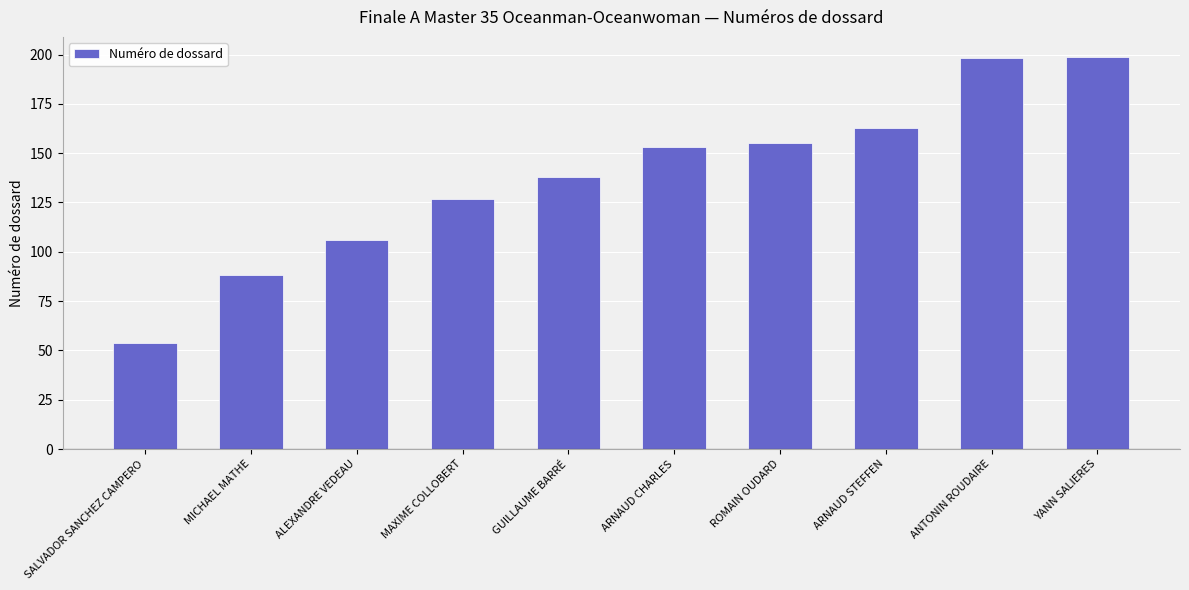

The value at SALVADOR SANCHEZ CAMPERO is 22. True or false?

False